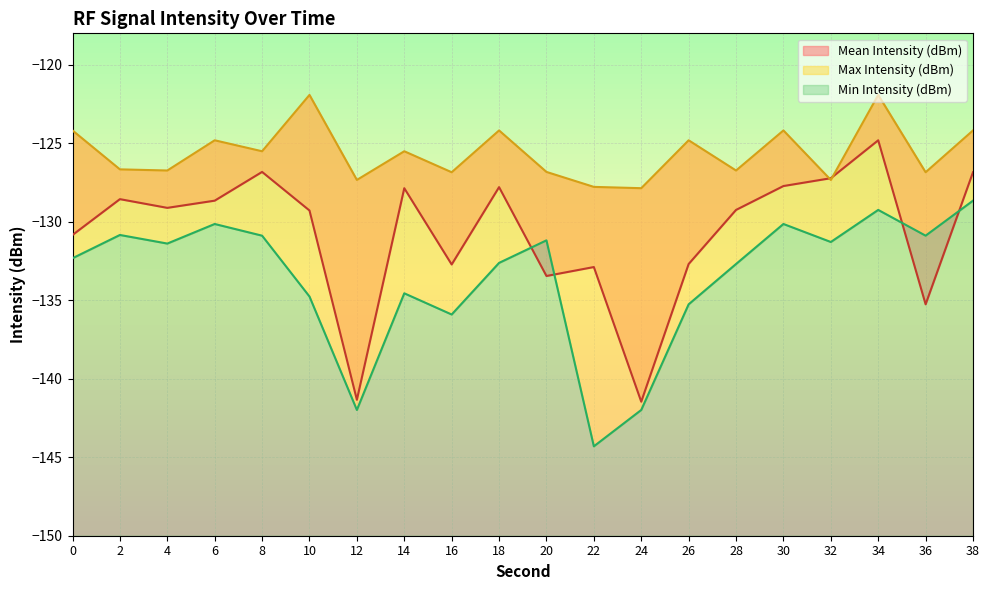

What is the maximum value shown in the chart?

-121.9